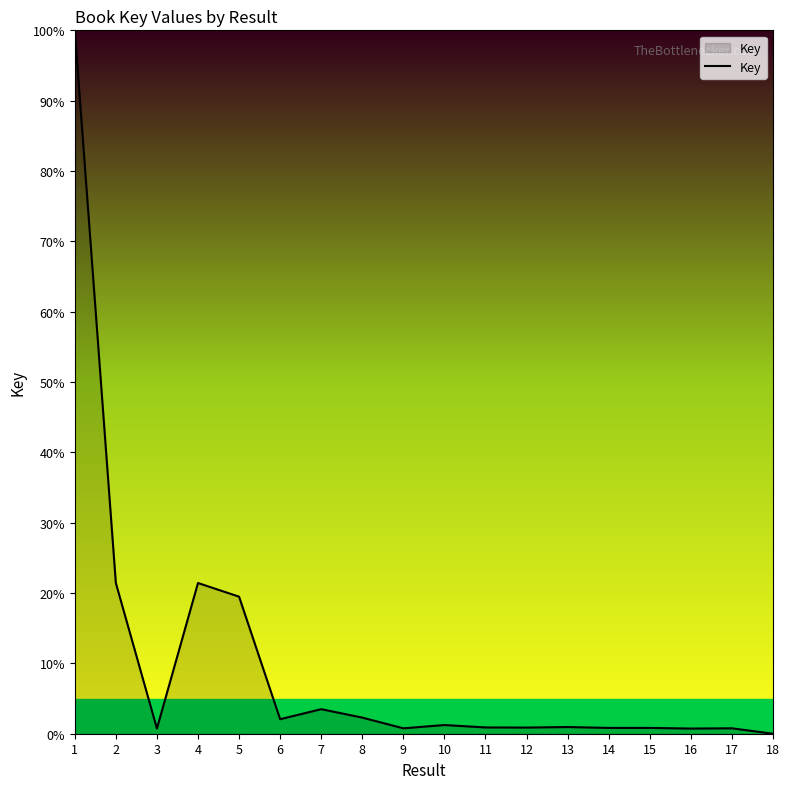

Read the value at 17.

0.8